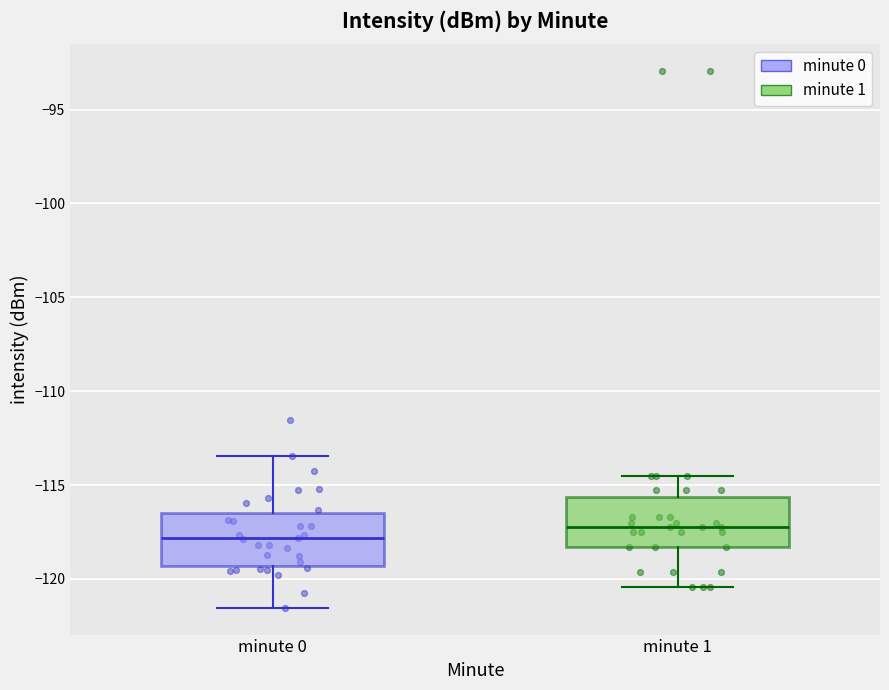

Which box has the highest median line?

minute 1